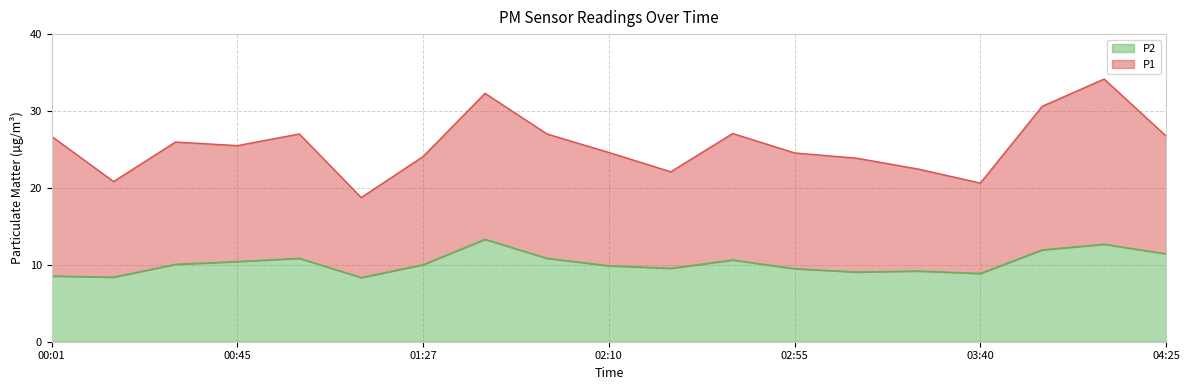

Reading right to left, transcribe all the data shown in this chart.

11.4	12.7	11.9	8.9	9.2	9.1	9.5	10.6	9.6	9.9	10.8	13.3	10.0	8.3	10.8	10.4	10.1	8.4	8.6